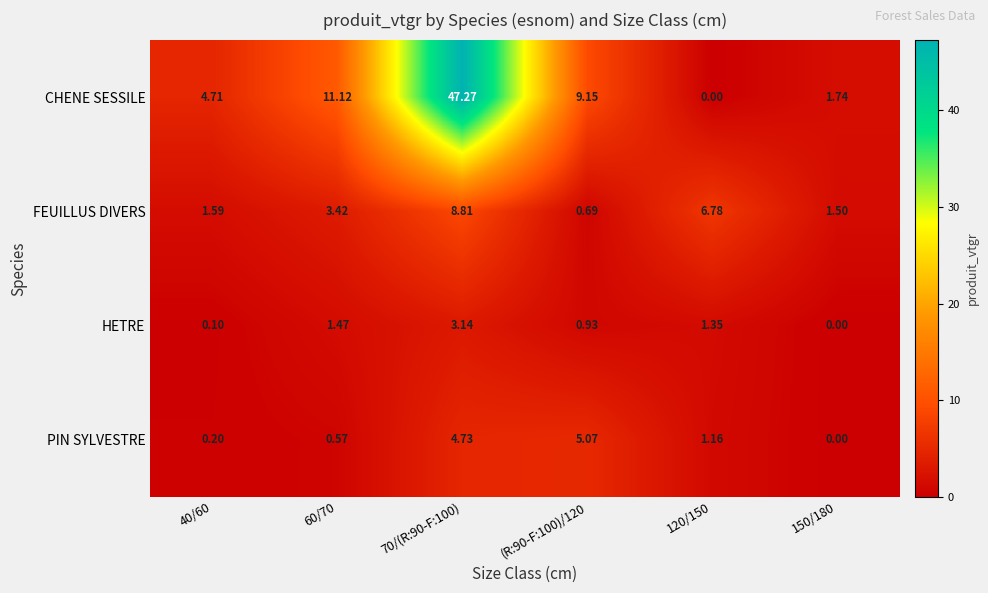

Which series has the widest spread of values?

CHENE SESSILE